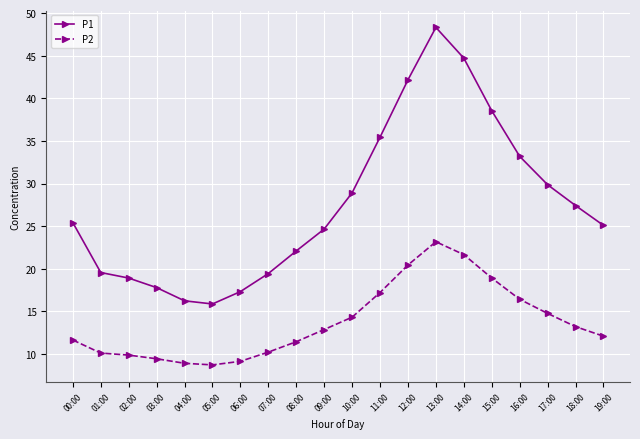

What is the difference between the second highest and minimum values in the P1 series?

28.8